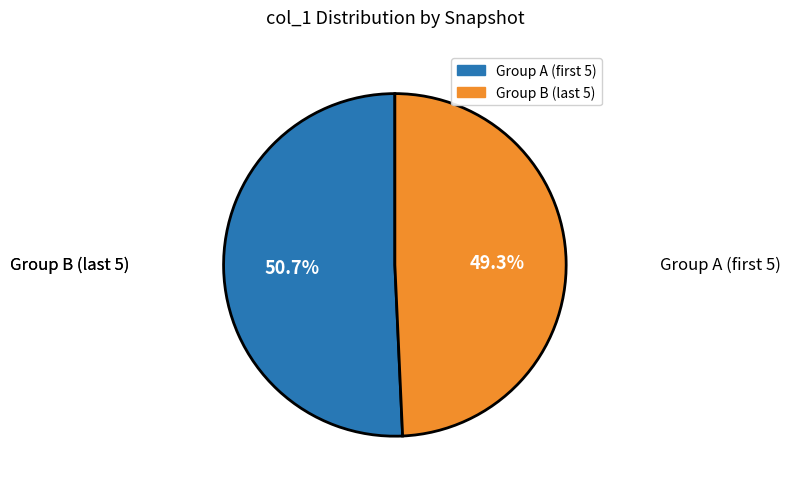

Is there a majority slice in this chart?

Yes